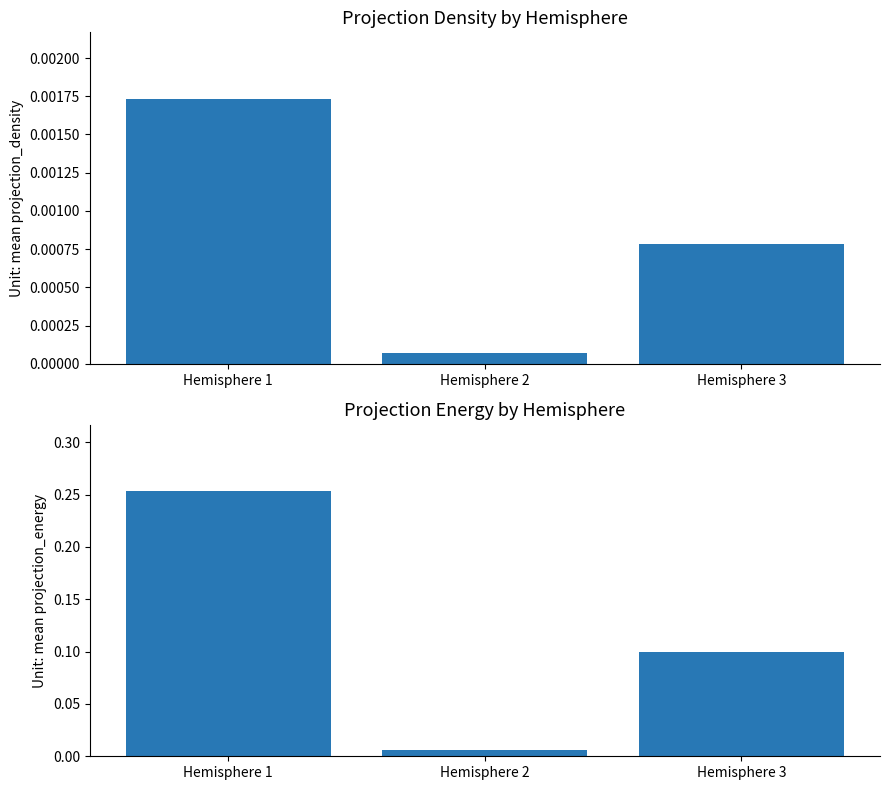

What is the difference between the maximum and second lowest values in the mean projection_energy series?

0.2